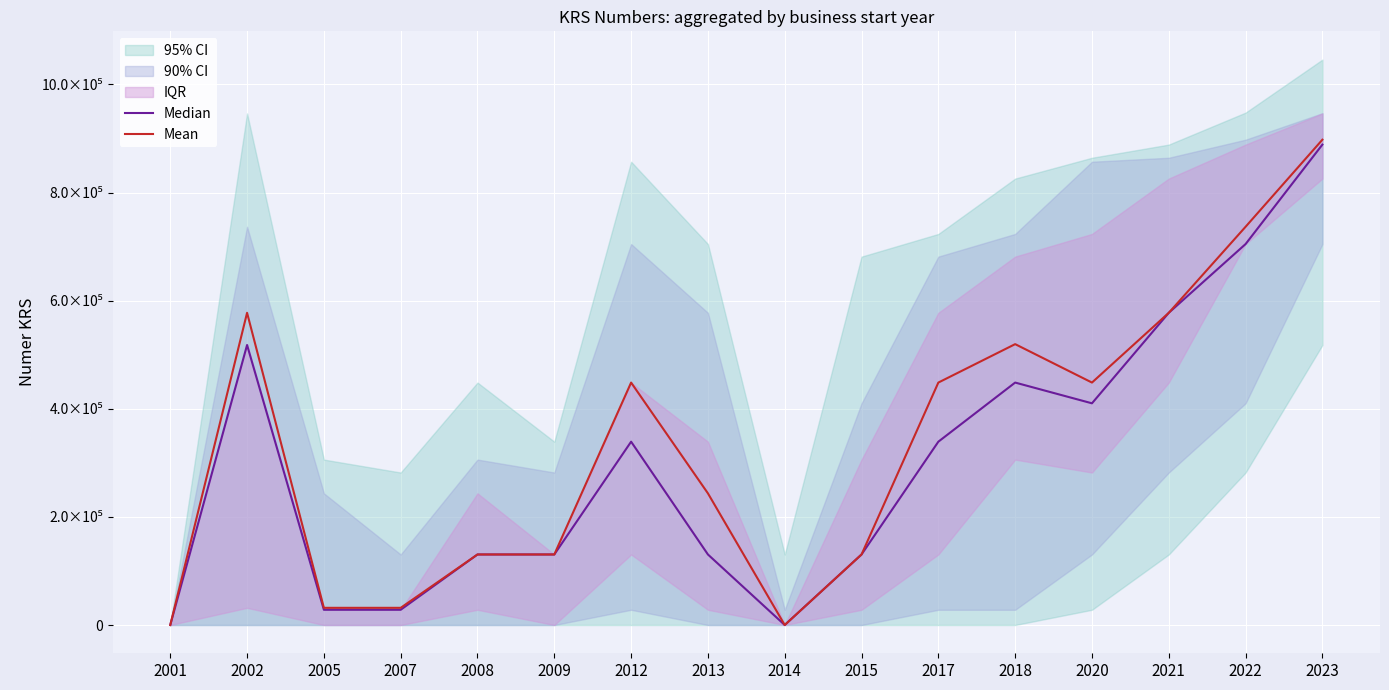

Reading left to right, list all the values displayed in this chart.

Median: 0	517967	28175	28175	130480	130480	339133	130480	0	130480	339133	448500	410121	577549	704731	888710
Mean: 0	577549	31790	31790	130480	130480	448500	243561	0	130480	448500	519586	448500	577549	736719	897795